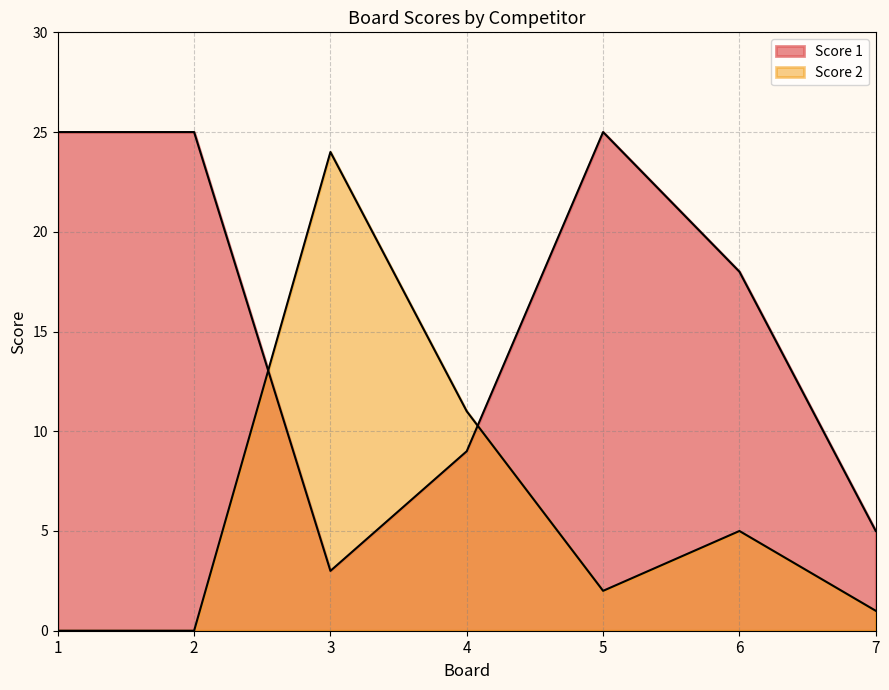

Which category has the highest value across all series?

1